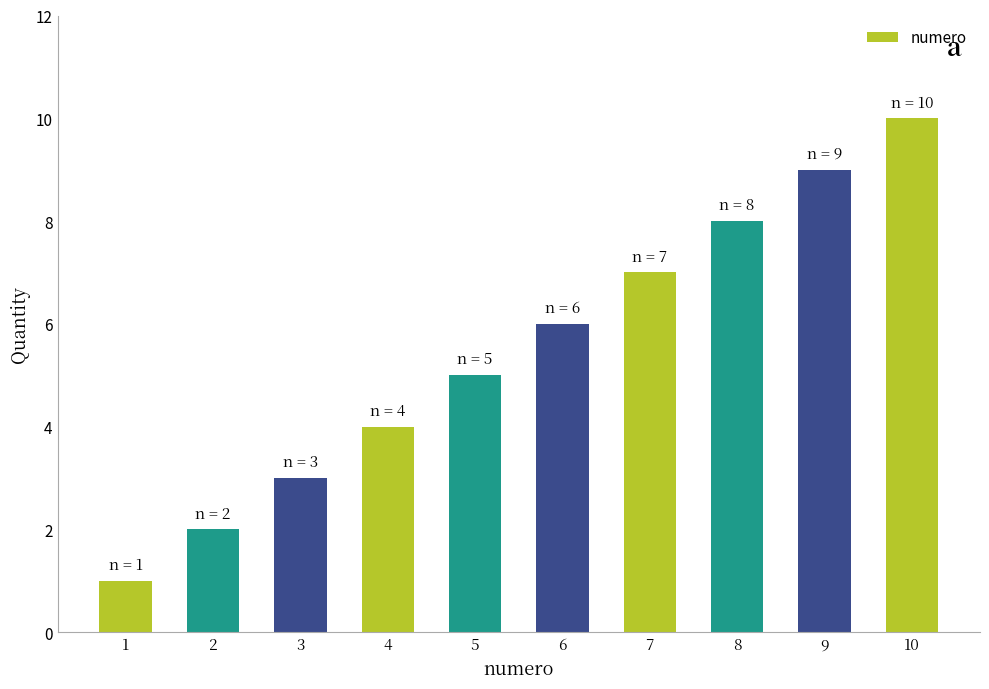

True or false: the data shows 17 at 10.

False